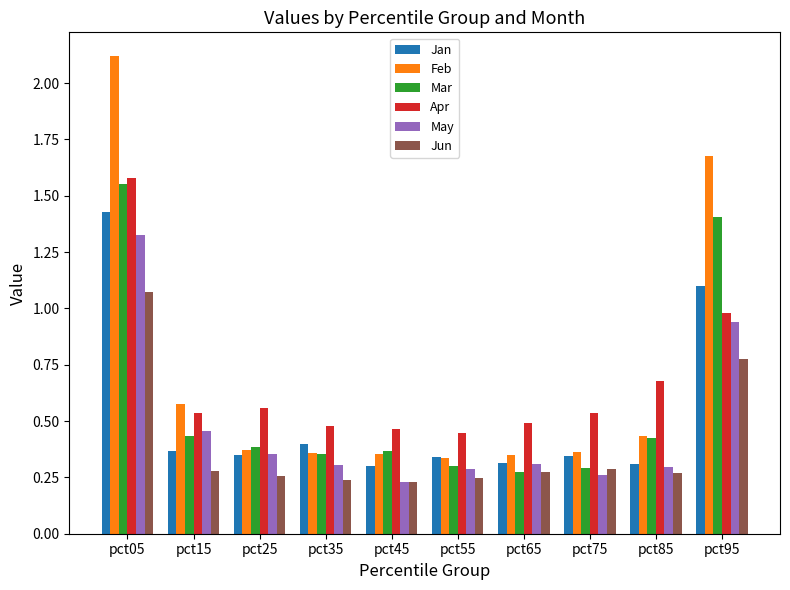

Which series has the largest range (max minus min)?

Feb